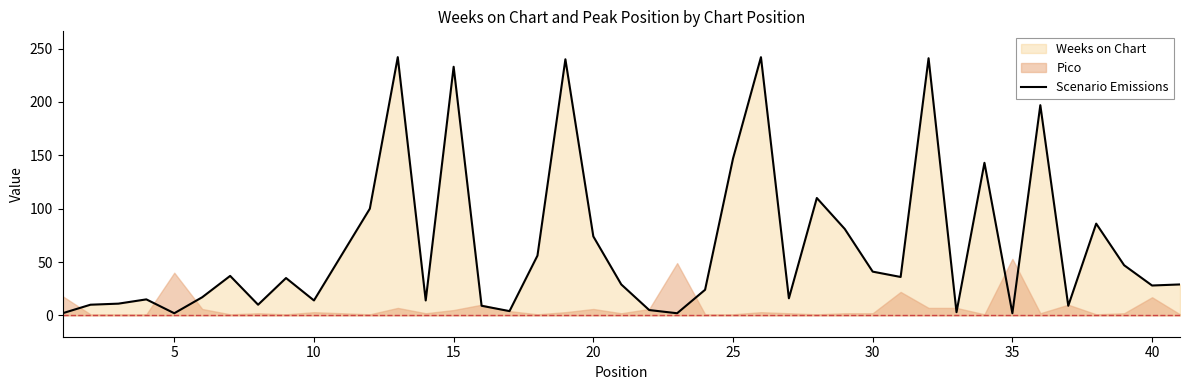

Reading left to right, what are all the values shown in this chart?

2	10	11	15	2	17	37	10	35	14	100	242	14	233	9	4	56	240	74	29	5	2	24	147	242	16	110	81	41	36	241	3	143	2	197	9	86	47	28	29